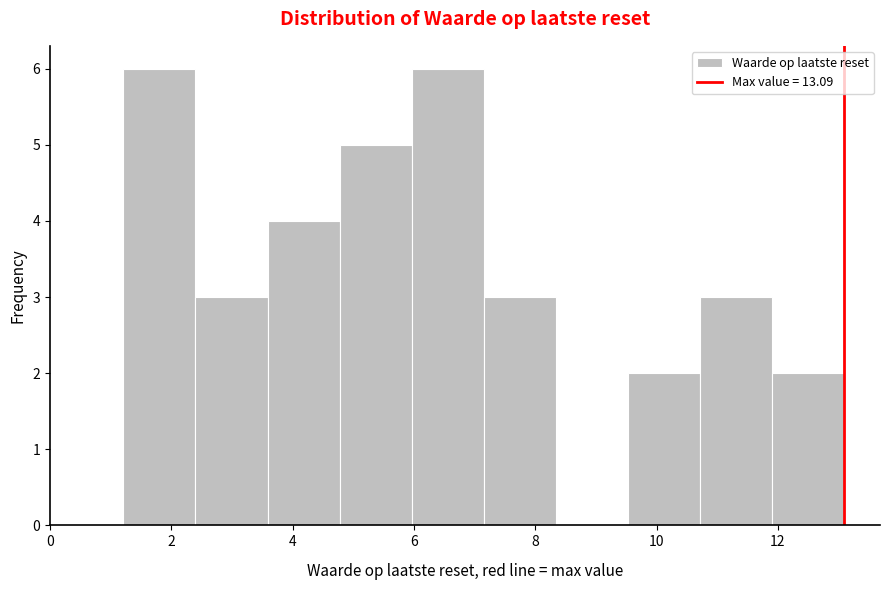

What is the height of the bar covering 3.6 to 4.8 on the x-axis? Neither the bar edges nor the heights are printed on the chart, so give them approximately, as read against the axes.

4